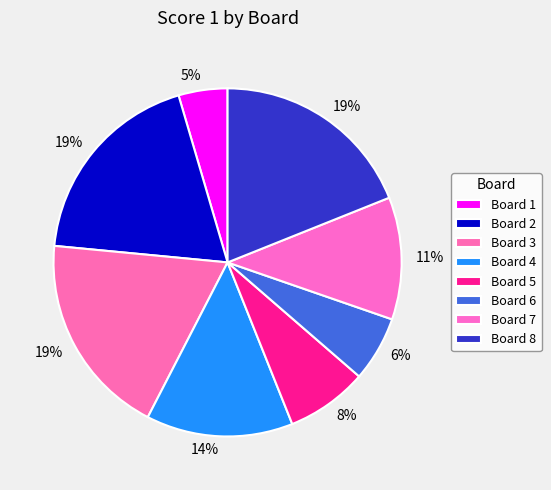

What is the largest slice in the pie chart?

Board 2